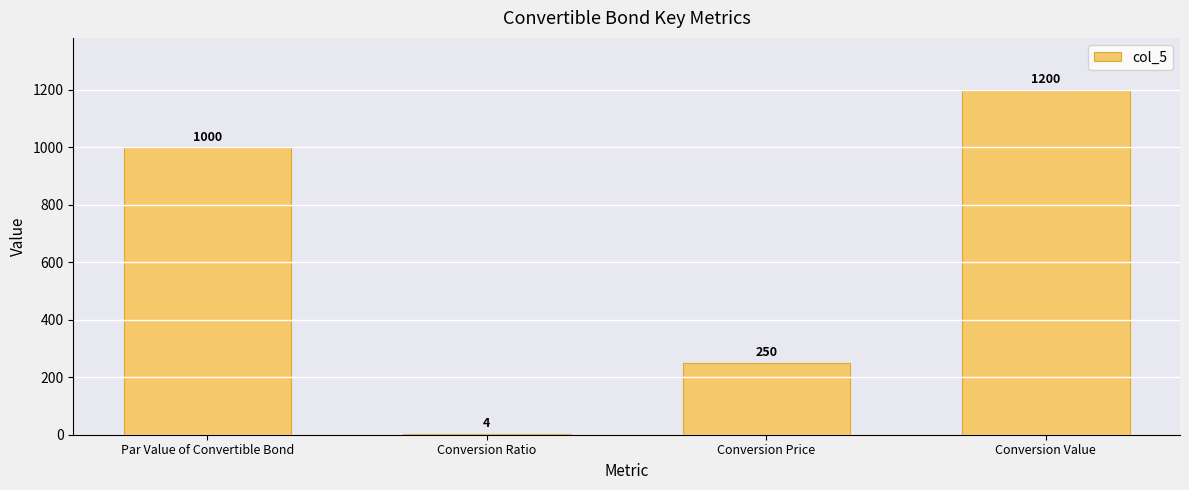

Read the value at Conversion Price, to the nearest 50.

250